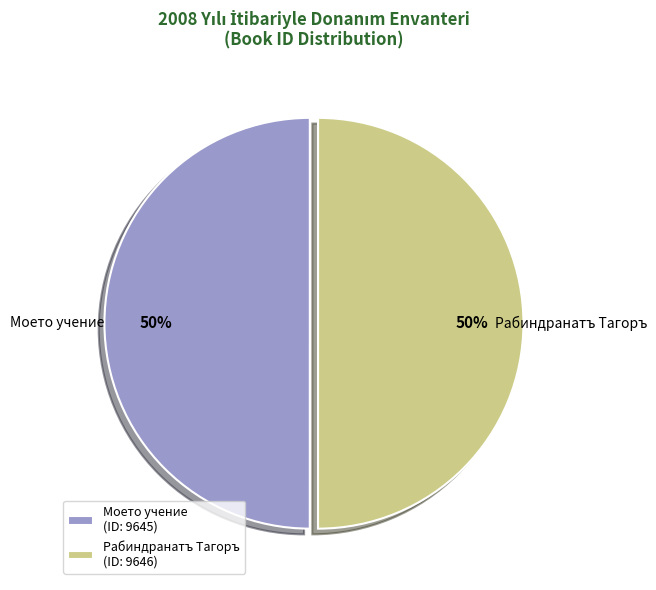

The Моето учение slice represents 50% of the pie. True or false?

True